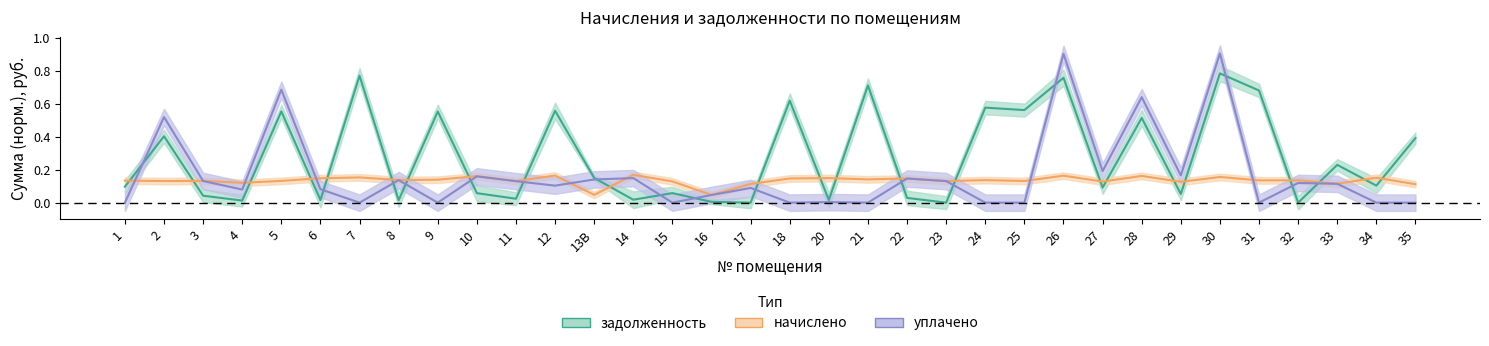

At which category is the sum across all series the highest?

30